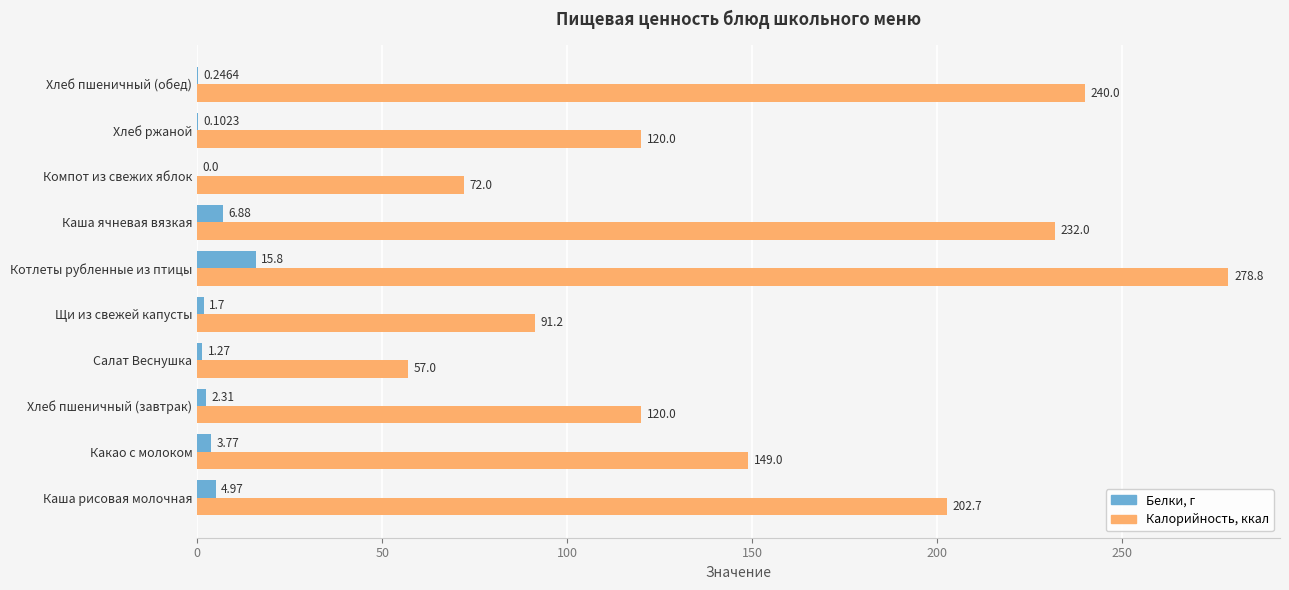

Which category has the highest value in the Калорийность, ккал series?

Котлеты рубленные из птицы